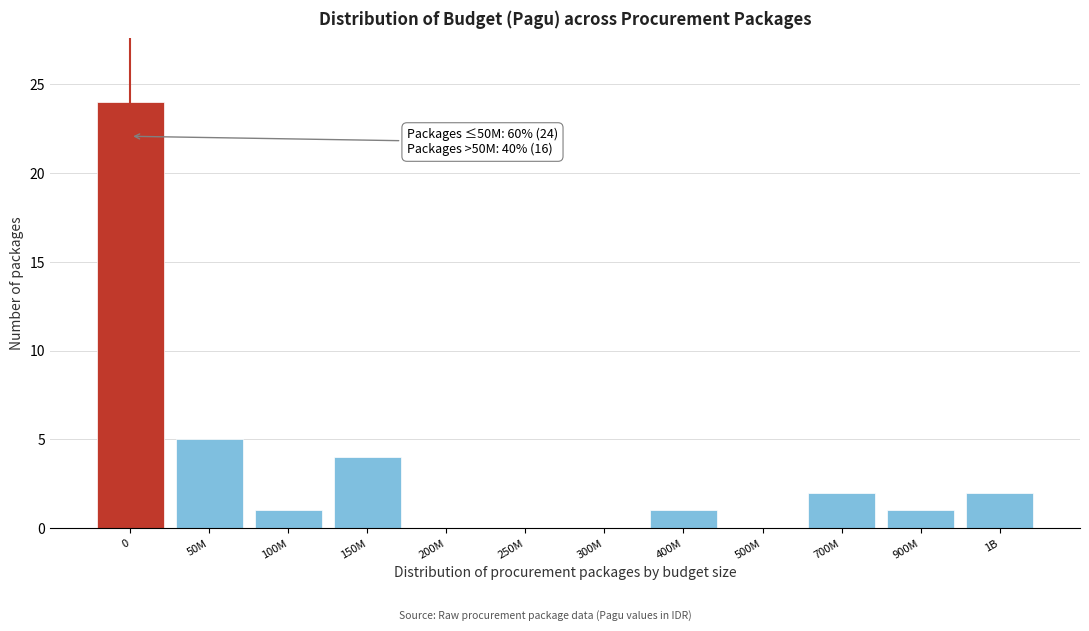

Reading left to right, extract all data points from this chart.

0=24	50M=5	100M=1	150M=4	200M=0	250M=0	300M=0	400M=1	500M=0	700M=2	900M=1	1B=2